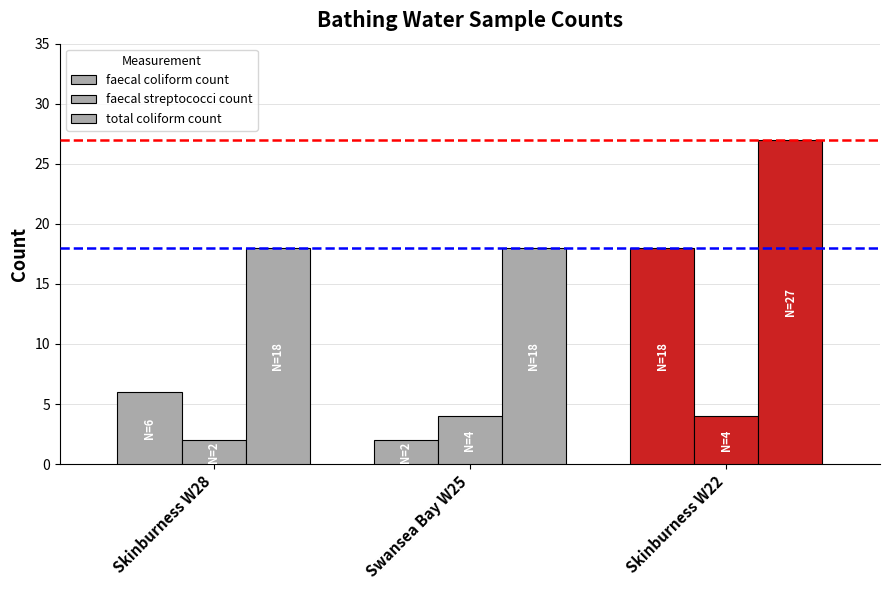

Reading left to right, what are all the values shown in this chart?

faecal coliform count: 6	2	18
faecal streptococci count: 2	4	4
total coliform count: 18	18	27